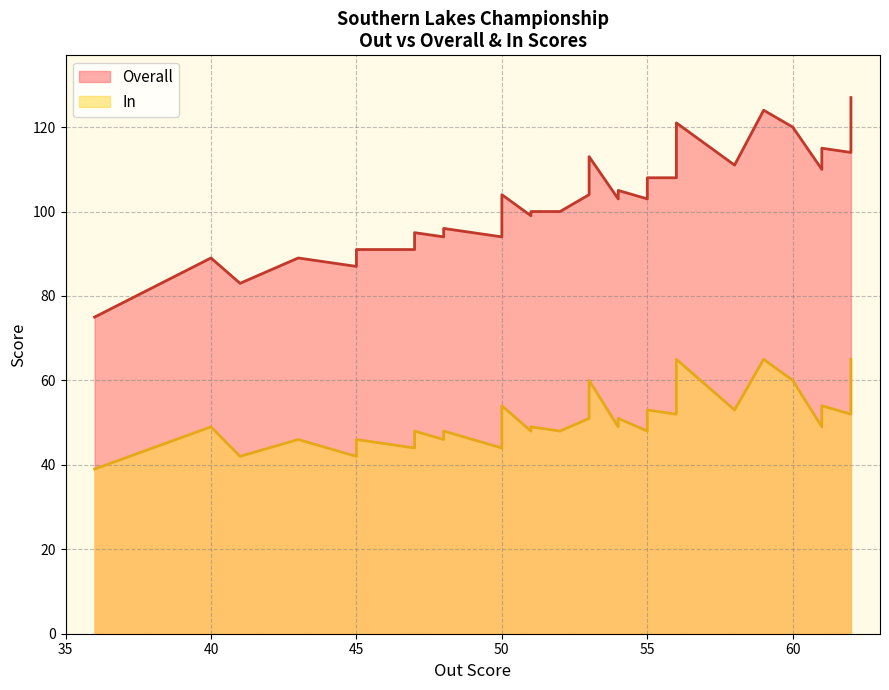

What is the average value of the Overall series?

102